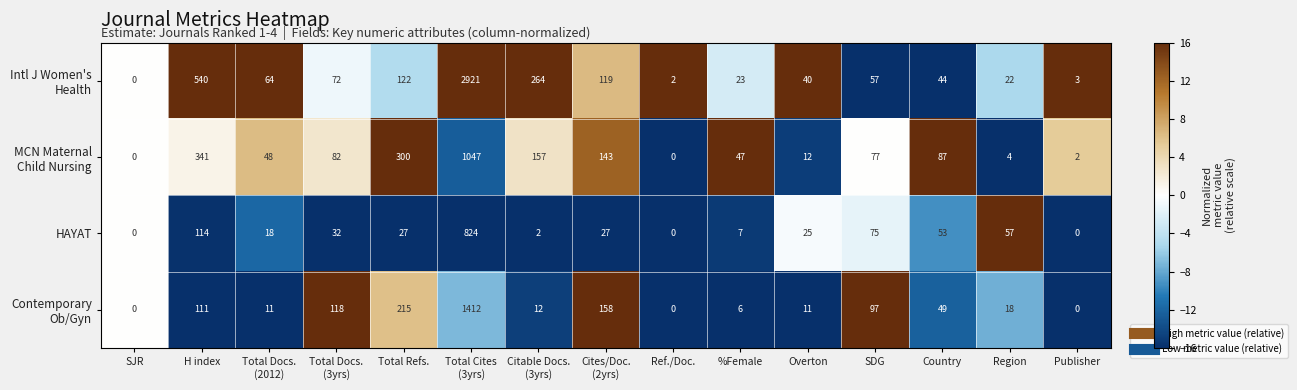

What is the spread (max minus min) of values at %Female?

41